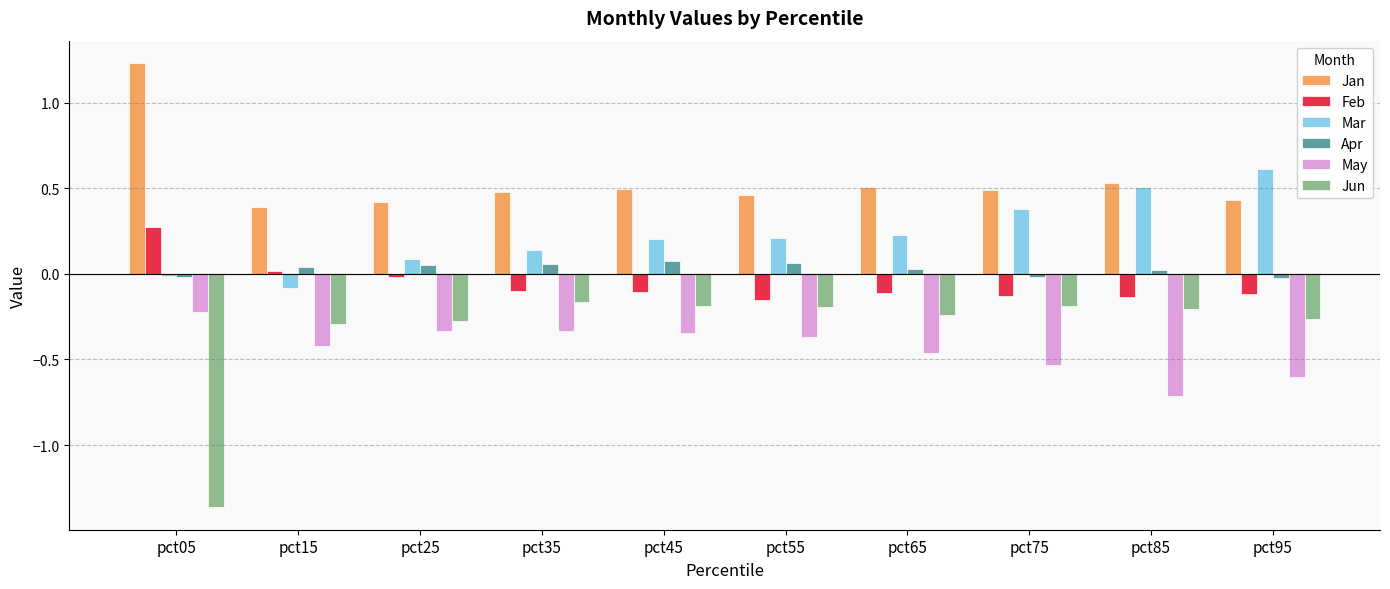

The value of May at pct65 is -0.1. True or false?

False